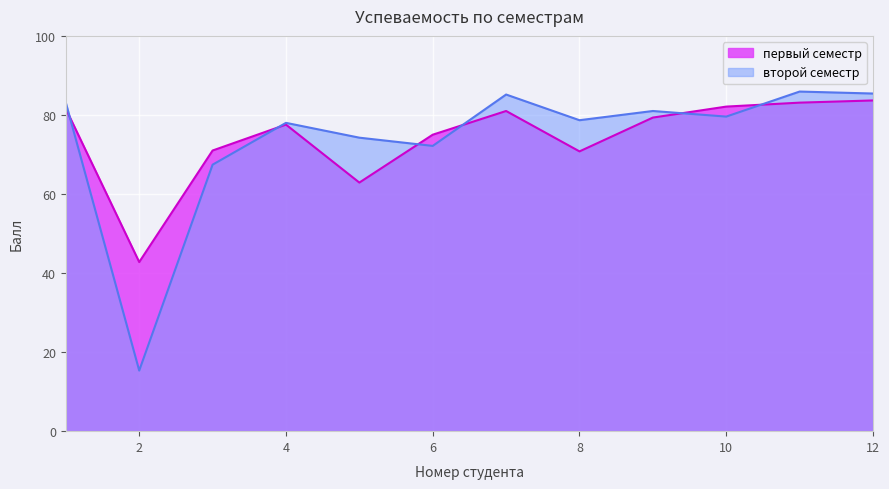

At which label does второй семестр reach its minimum?

2